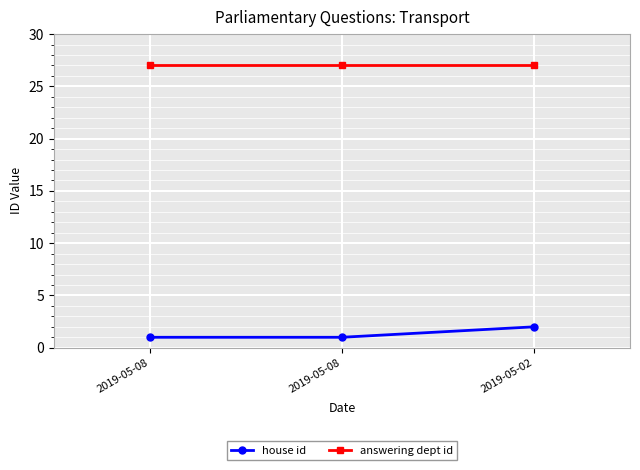

Which label corresponds to the largest value in the chart?

2019-05-08